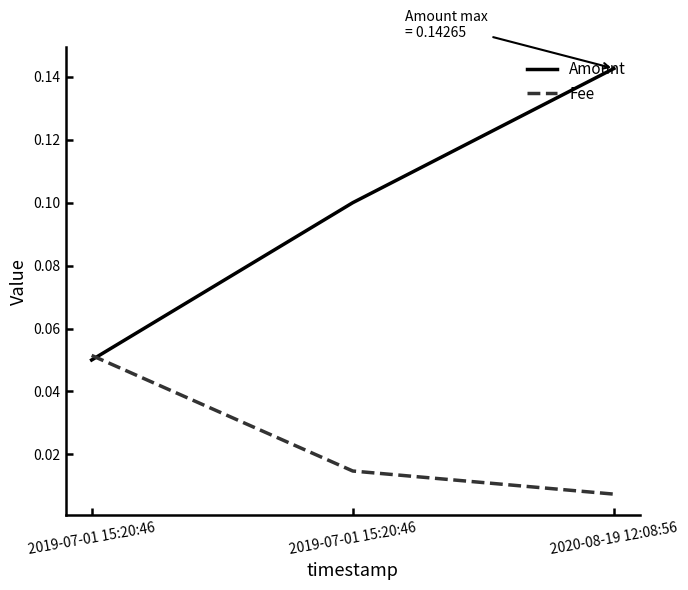

What are all the series names shown in the legend?

Amount, Fee